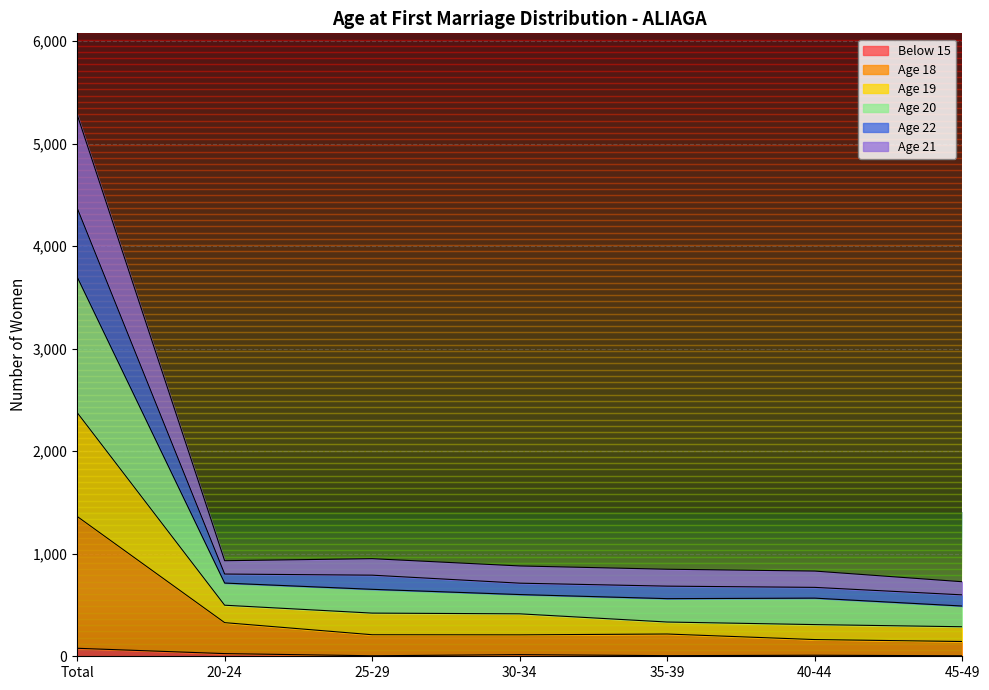

What is the label of the 6th point from the left?

40-44